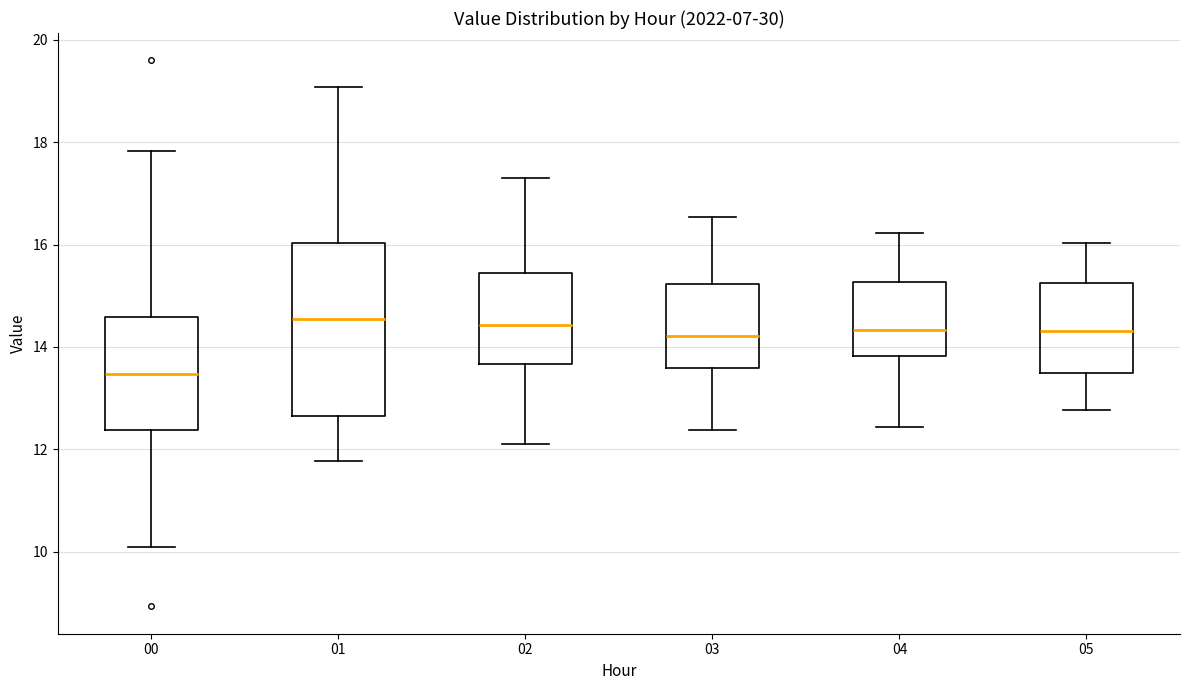

Where does the upper whisker of the box at x = 05 end on the y-axis? The values are not printed on the chart, so give them approximately, as read against the axis.

16.0